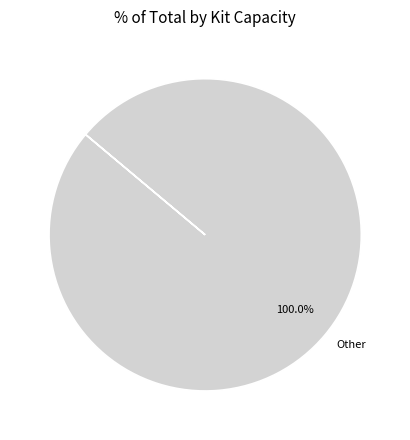

Does any single category account for the majority?

Yes